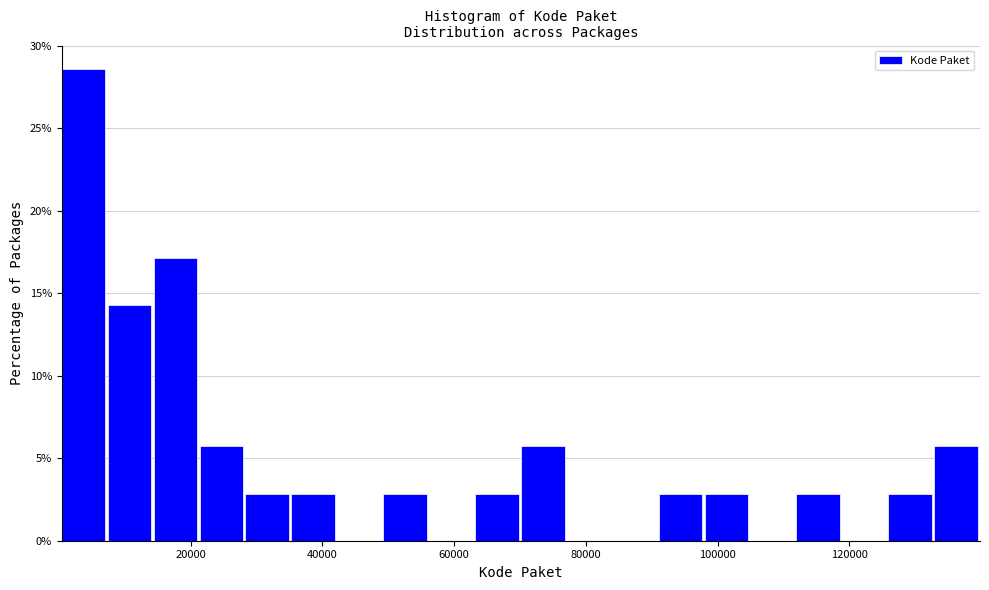

Read against the x-axis, roughly where is the centre of the tallest bar?

4000